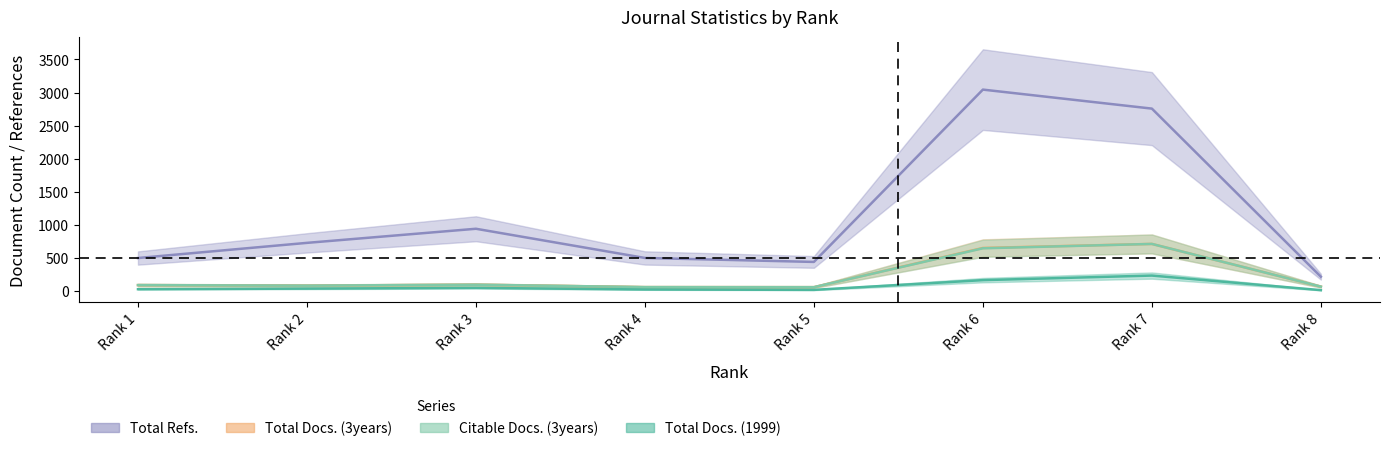

What is the sum of the Total Refs. values at Rank 4 and Rank 3?

1445